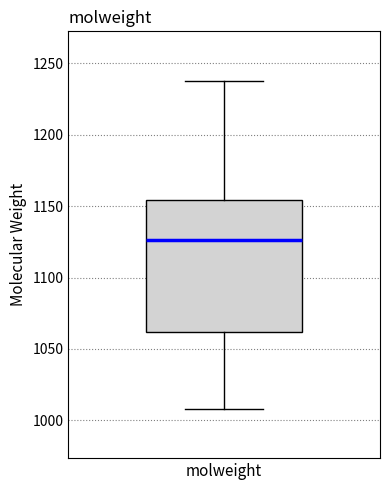

Where does the lower whisker of the box for molweight end on the y-axis? The values are not printed on the chart, so give them approximately, as read against the axis.

1010